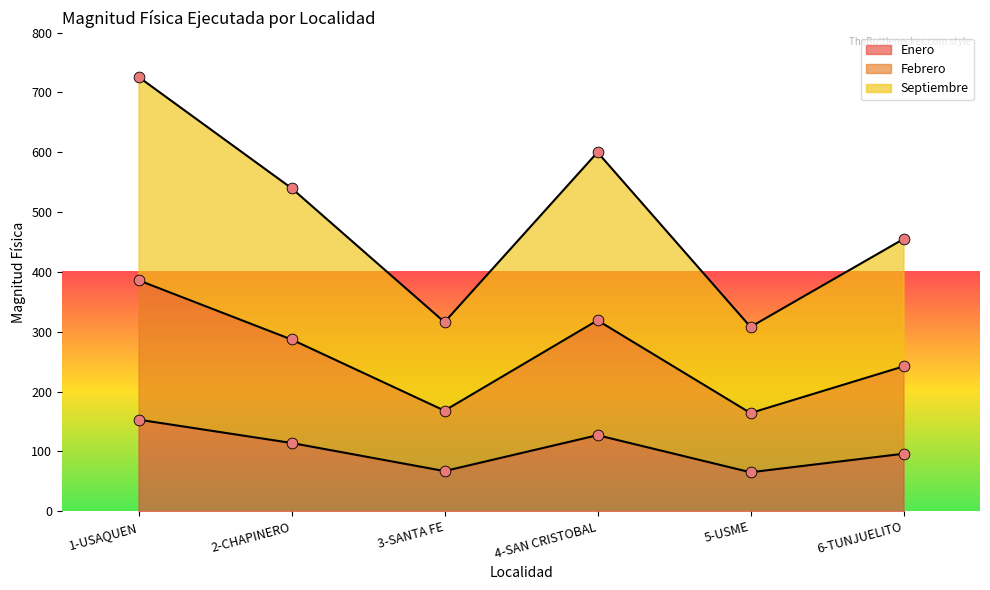

Which series reaches the maximum Y coordinate?

Septiembre